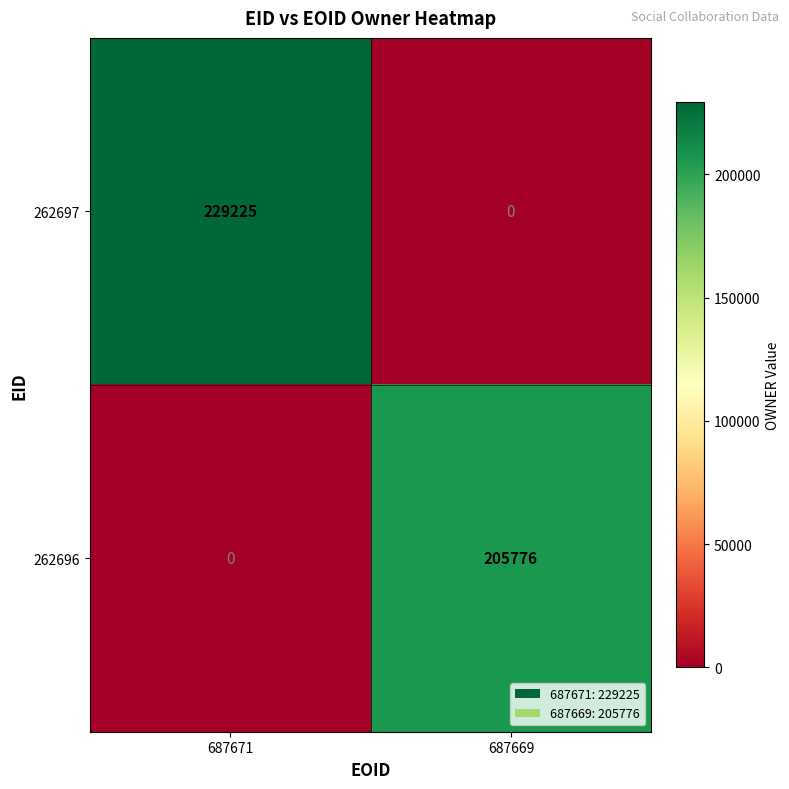

What is the total value across all series at 687671?

229225